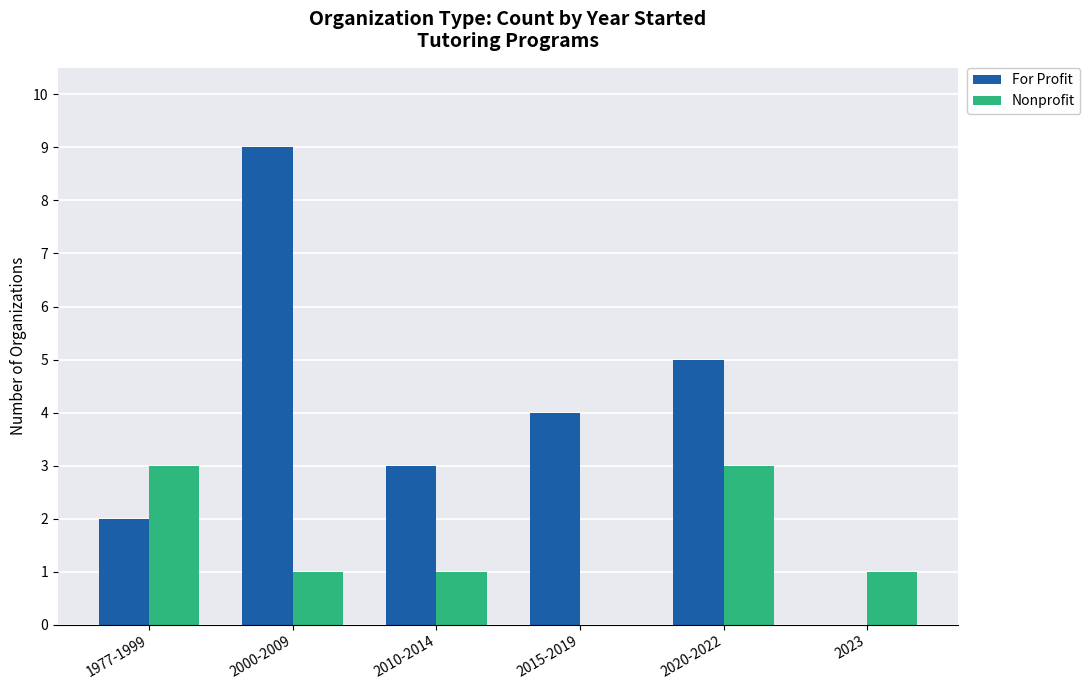

Is it true that Nonprofit equals 3 at 1977-1999?

True